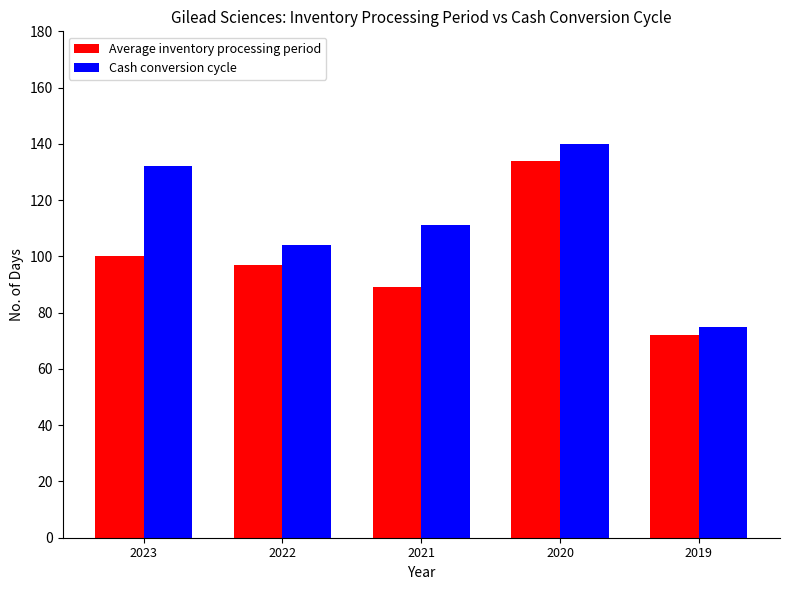

True or false: Average inventory processing period has a value of 89 at 2021.

True